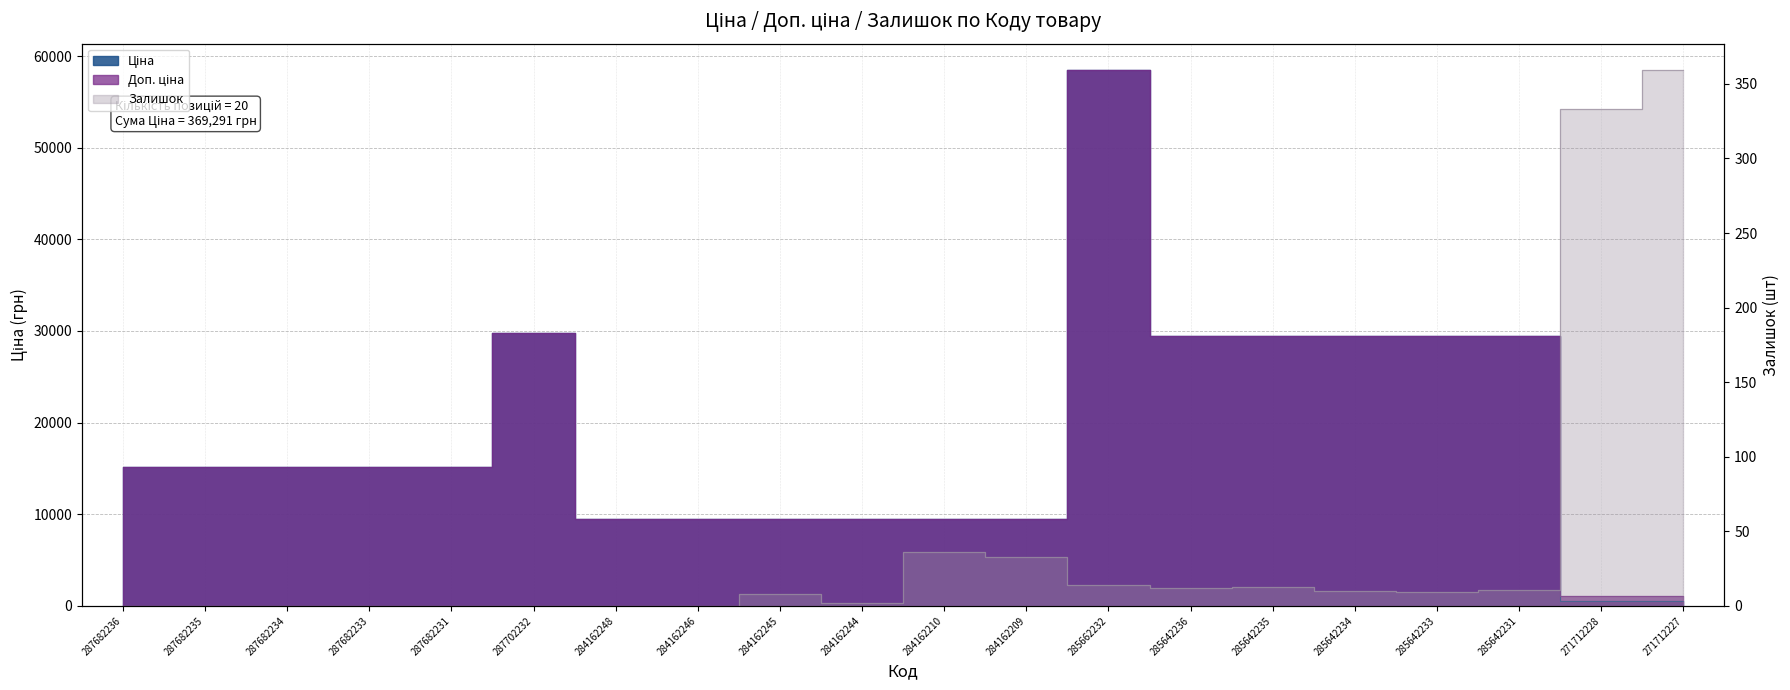

How many interior local peaks does the Залишок series have?

3